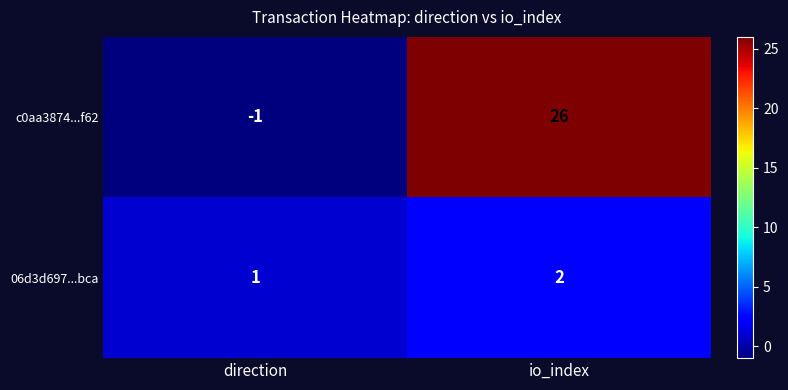

List the series in order of their overall mean, lowest first.

06d3d697...bca, c0aa3874...f62